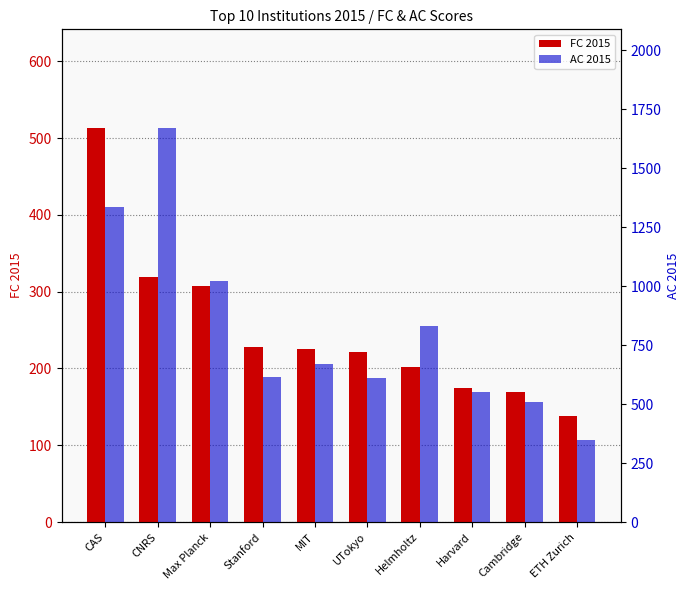

Does the chart contain any negative values?

No